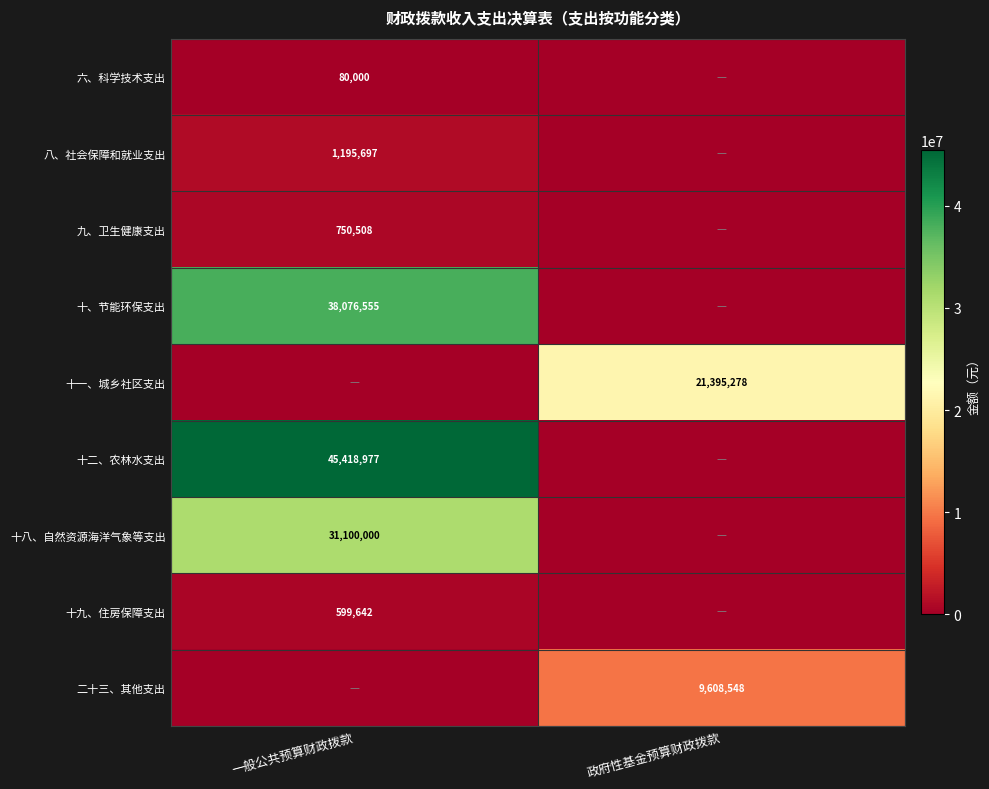

The 十八、自然资源海洋气象等支出 series shows 42450969 at 一般公共预算财政拨款. True or false?

False